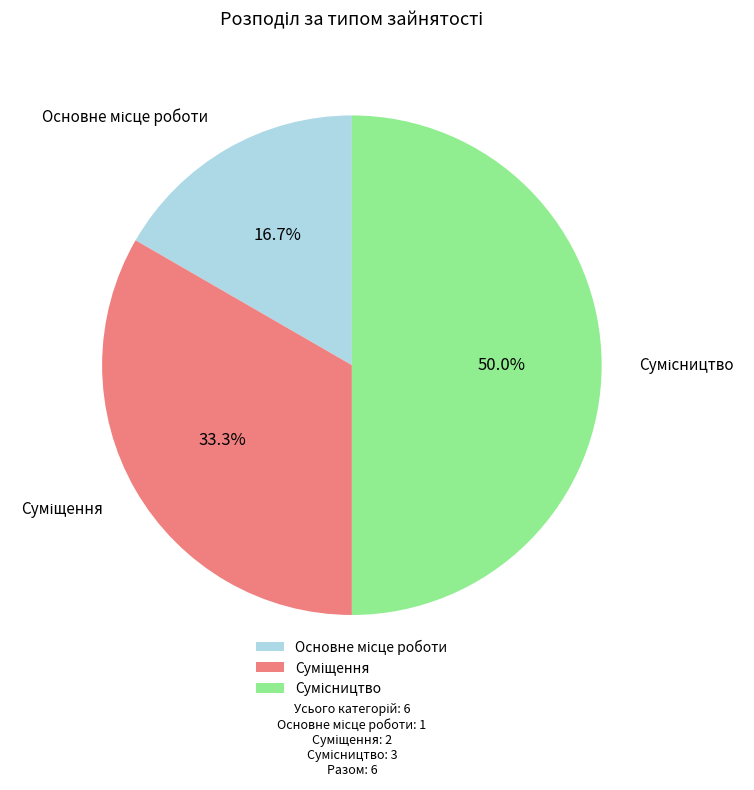

Rank the categories by value from highest to lowest.

Сумісництво, Суміщення, Основне місце роботи